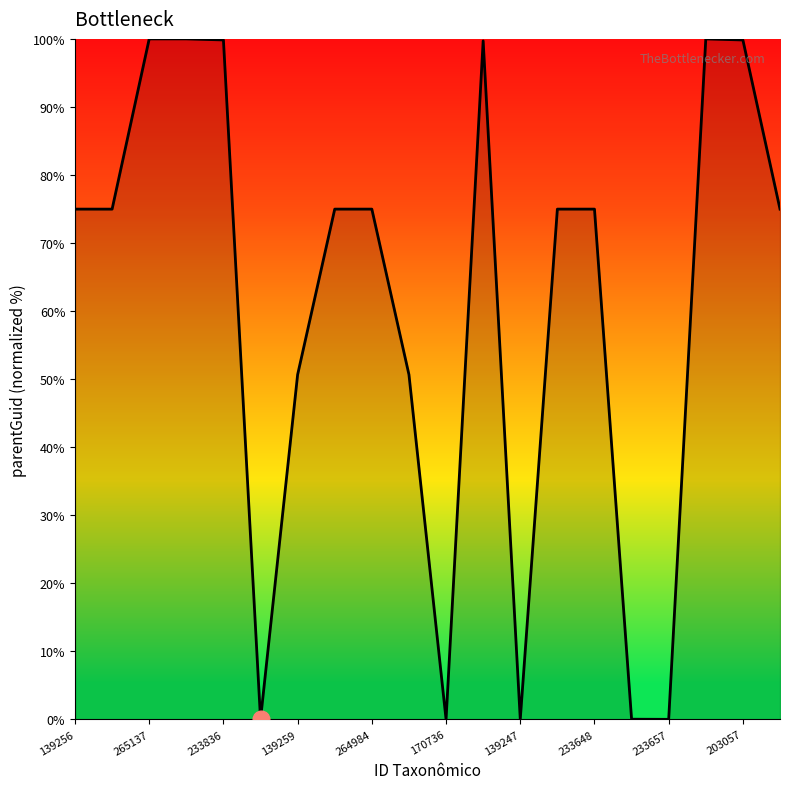

What is the greatest value displayed?

100.0